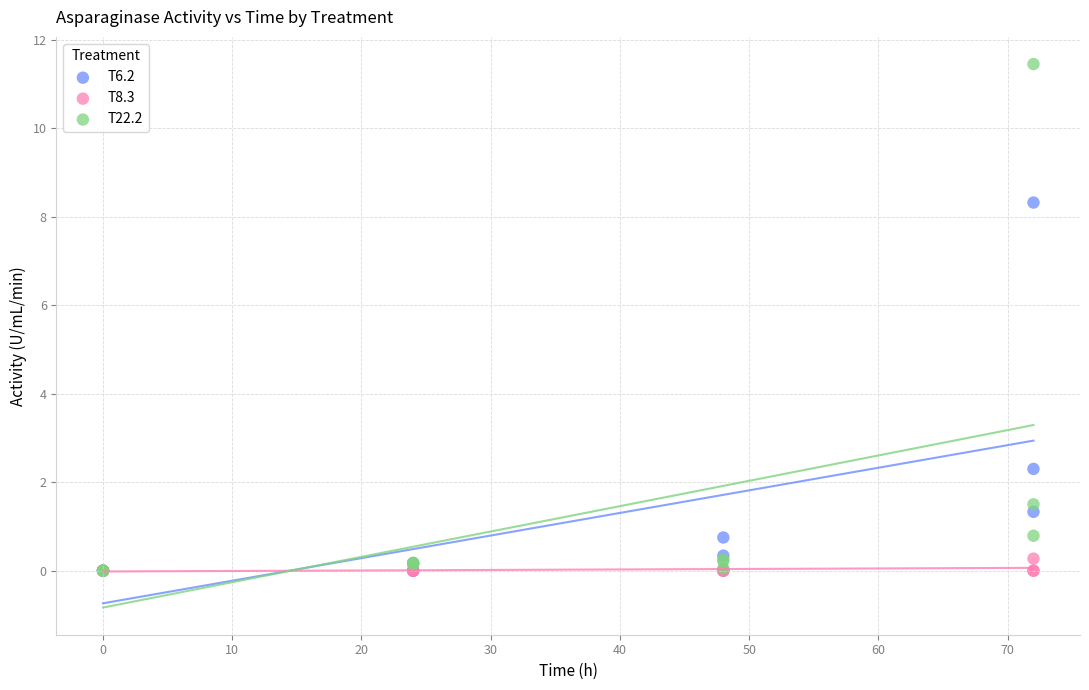

In the T6.2 series, what Y value is closest to 4?

2.3